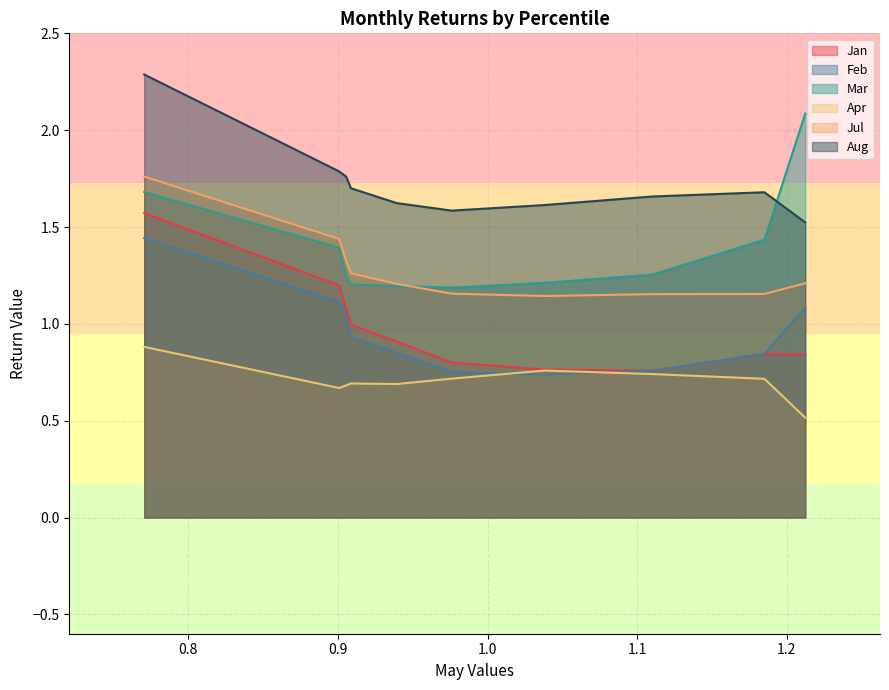

What is the difference between the second highest and second lowest values in the Jan series?

0.4